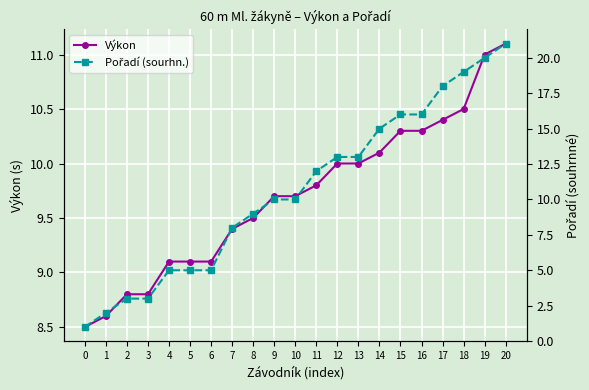

What is the minimum value for Pořadí (sourhn.)?

1.0